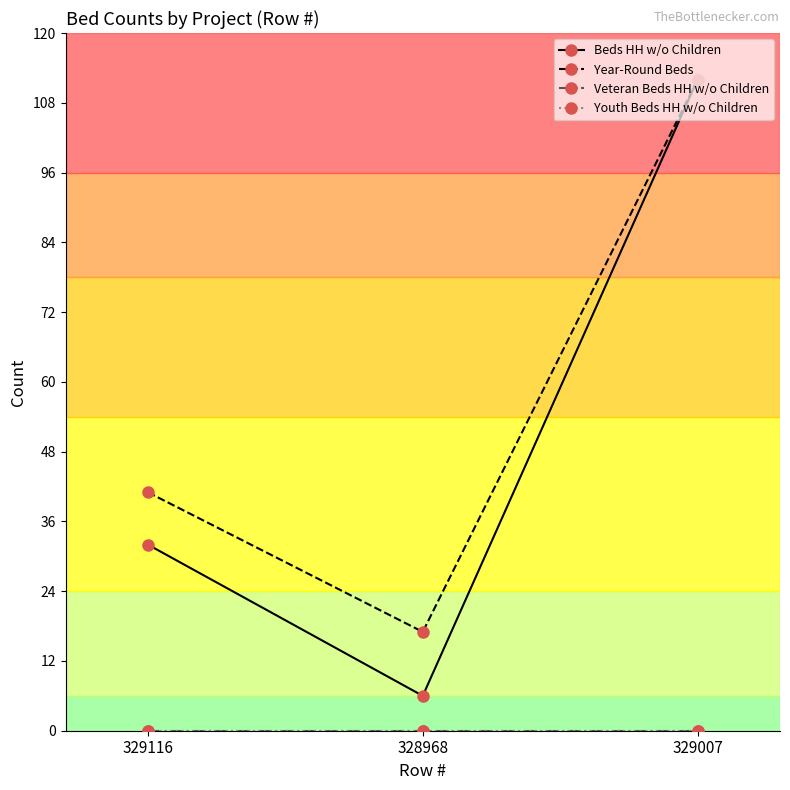

Reading right to left, transcribe all the data shown in this chart.

Beds HH w/o Children: 329007=112	328968=6	329116=32
Year-Round Beds: 329007=112	328968=17	329116=41
Veteran Beds HH w/o Children: 329007=0	328968=0	329116=0
Youth Beds HH w/o Children: 329007=0	328968=0	329116=0